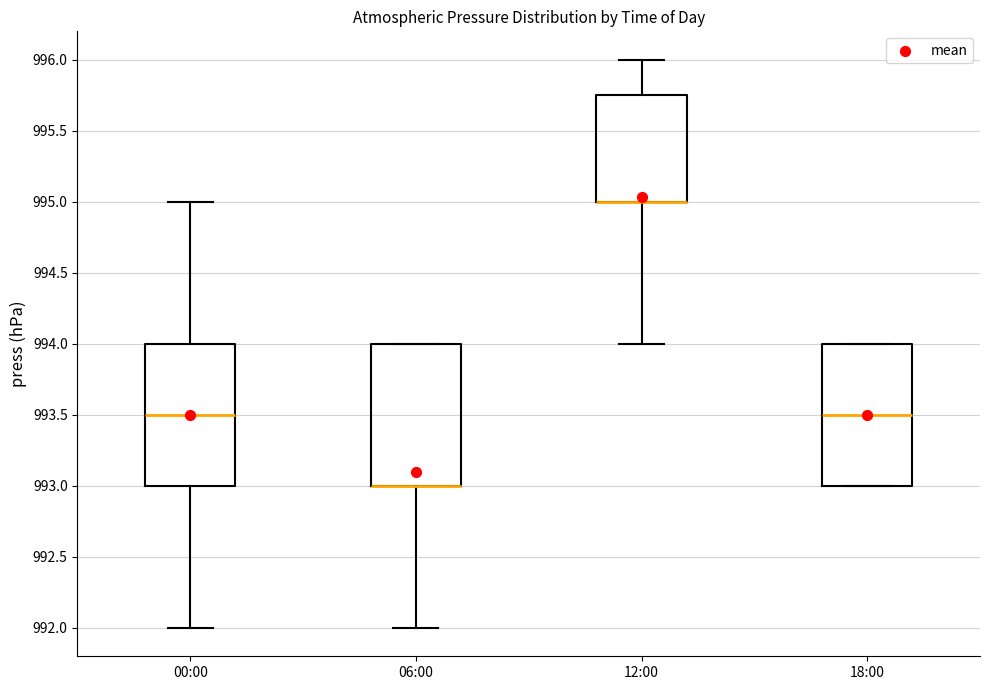

Where does the upper whisker of the box for 00:00 end on the y-axis? The values are not printed on the chart, so give them approximately, as read against the axis.

995.00